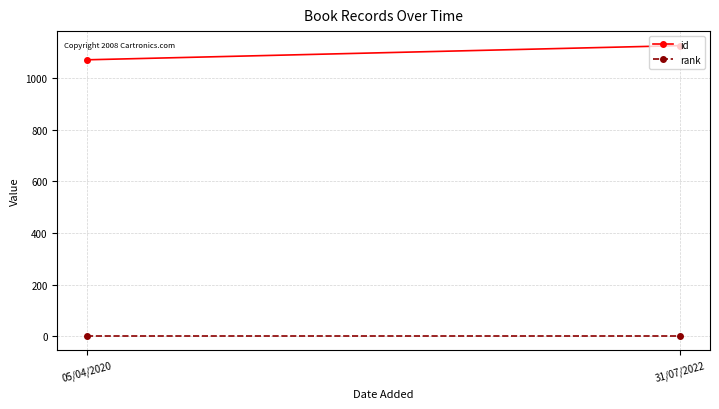

What is the average value of the id series?

1100